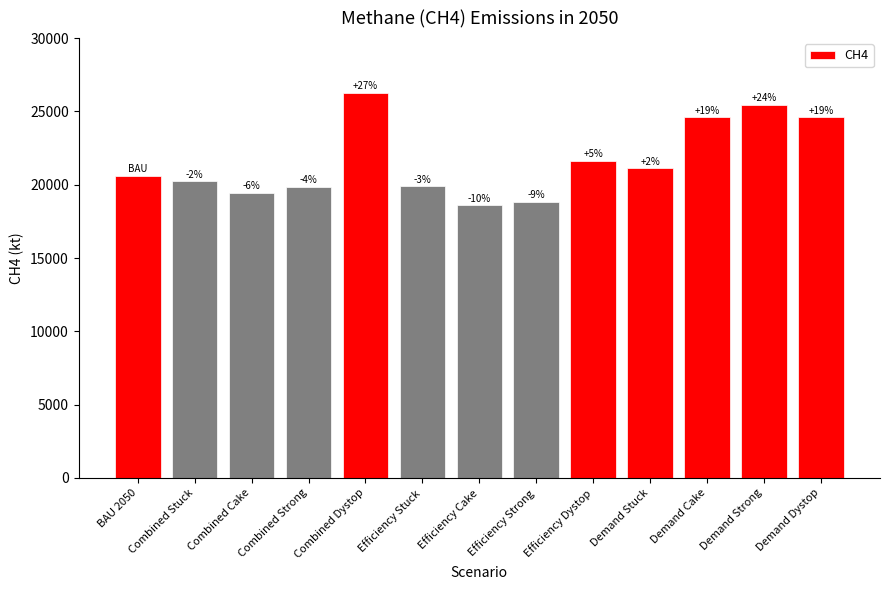

Reading left to right, list all the values displayed in this chart.

20609.6	20237.5	19445.7	19876.4	26269.5	19908.5	18618.4	18830.8	21623.8	21119.9	24613.3	25470.3	24609.4